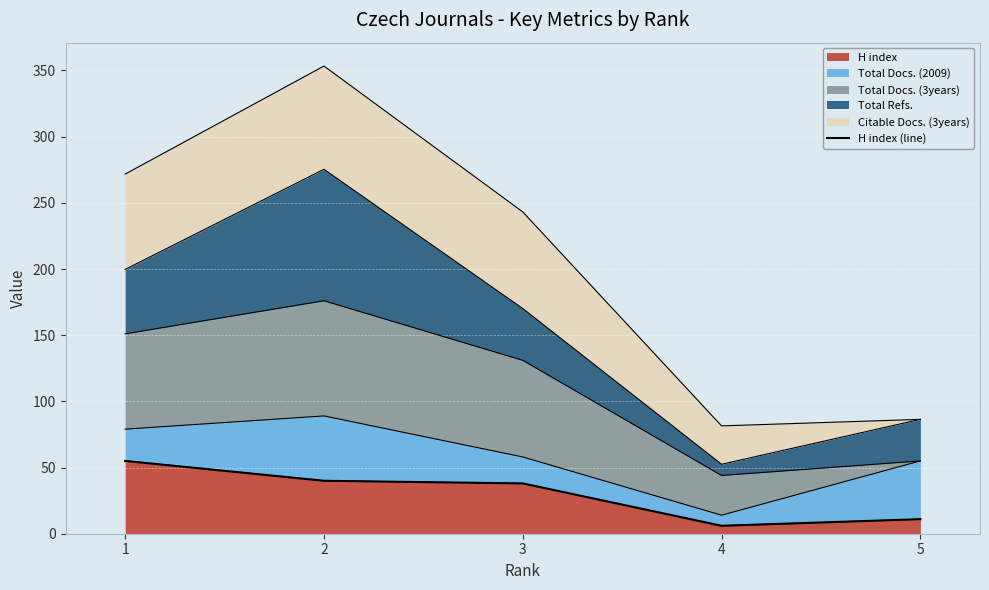

The value at 1 is 78. True or false?

False